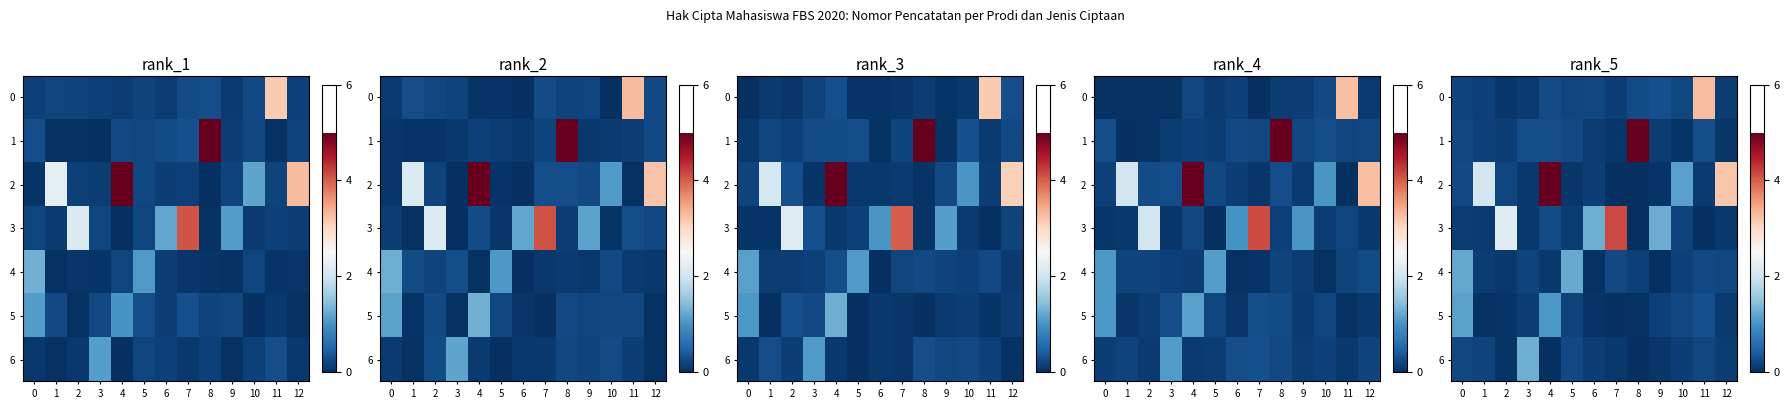

Which series has the widest spread of values?

row_2